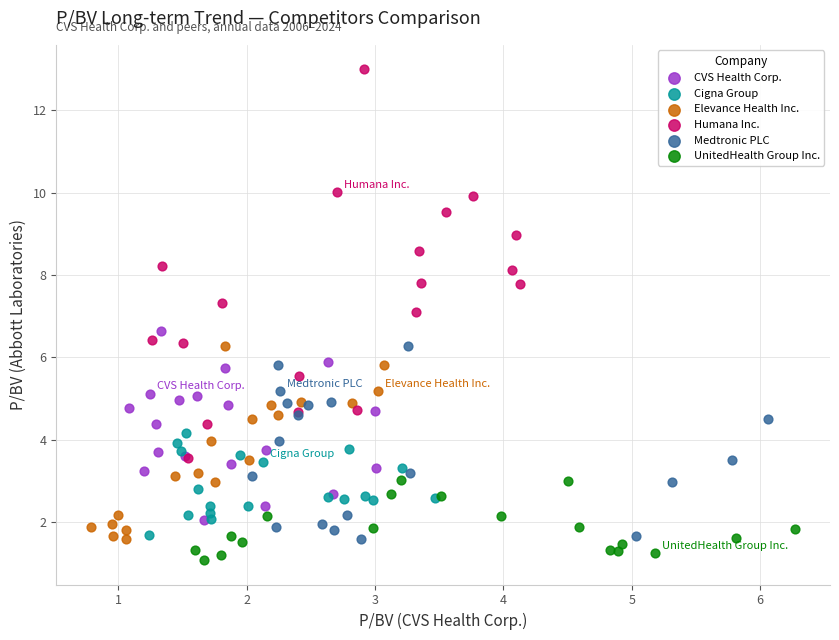

Which series has the largest Y range (max minus min)?

Humana Inc.